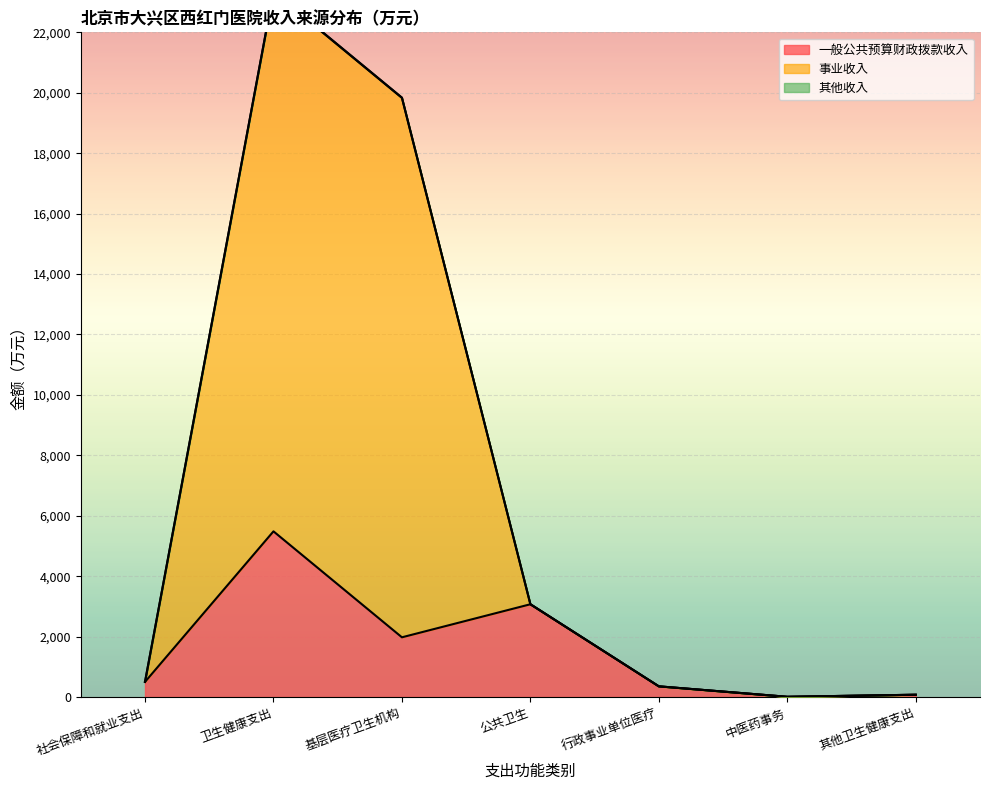

What is the label of the 3rd point from the left?

基层医疗卫生机构